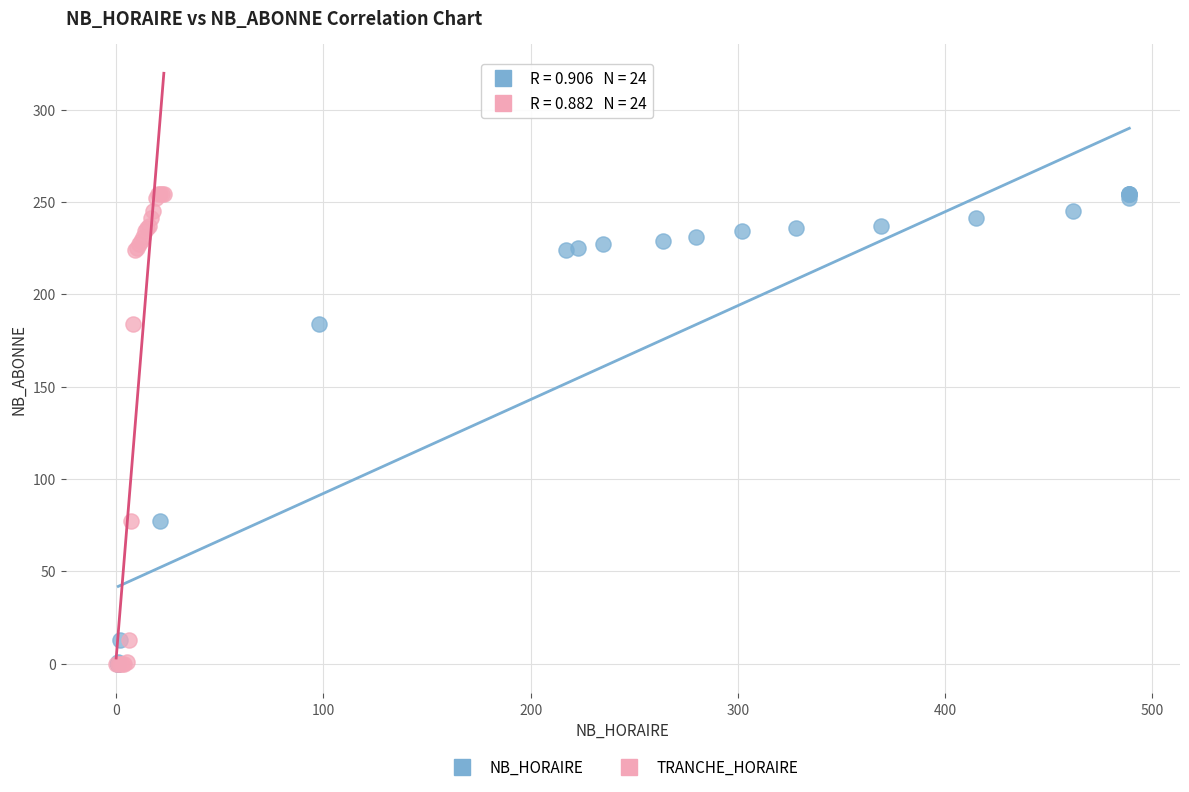

What are all the series names shown in the legend?

NB_HORAIRE, TRANCHE_HORAIRE